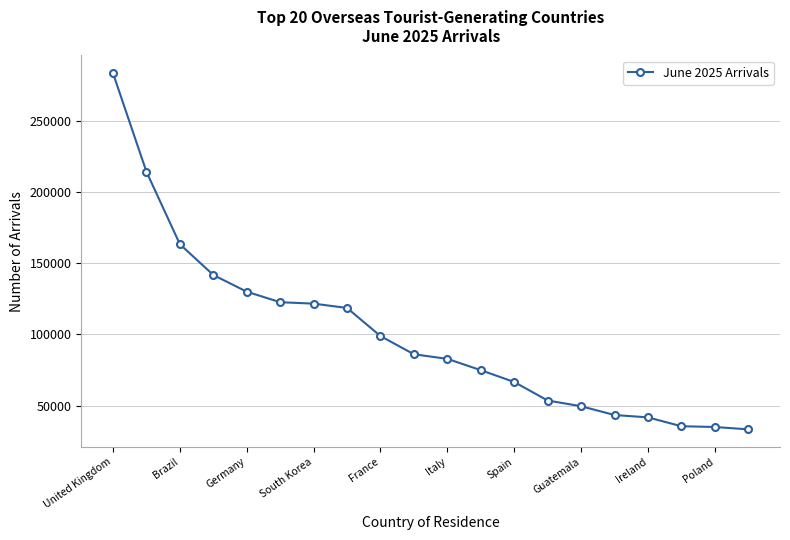

What is the minimum value shown in the chart?

33261